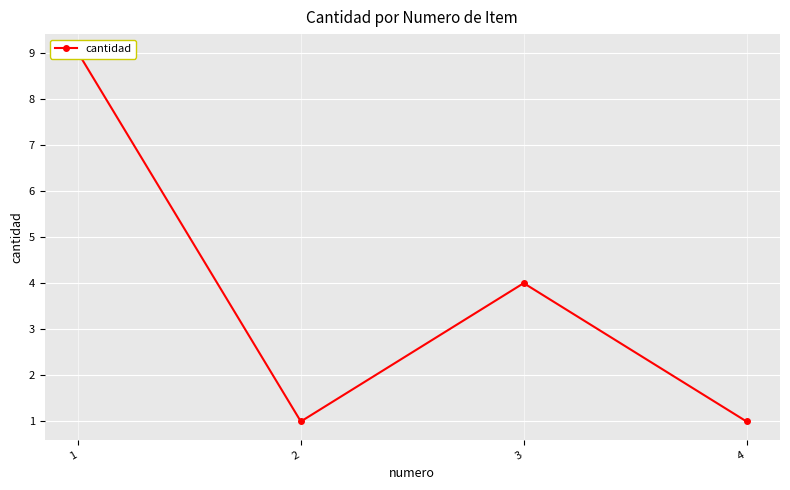

What is the change in value from 2 to 3?

+3